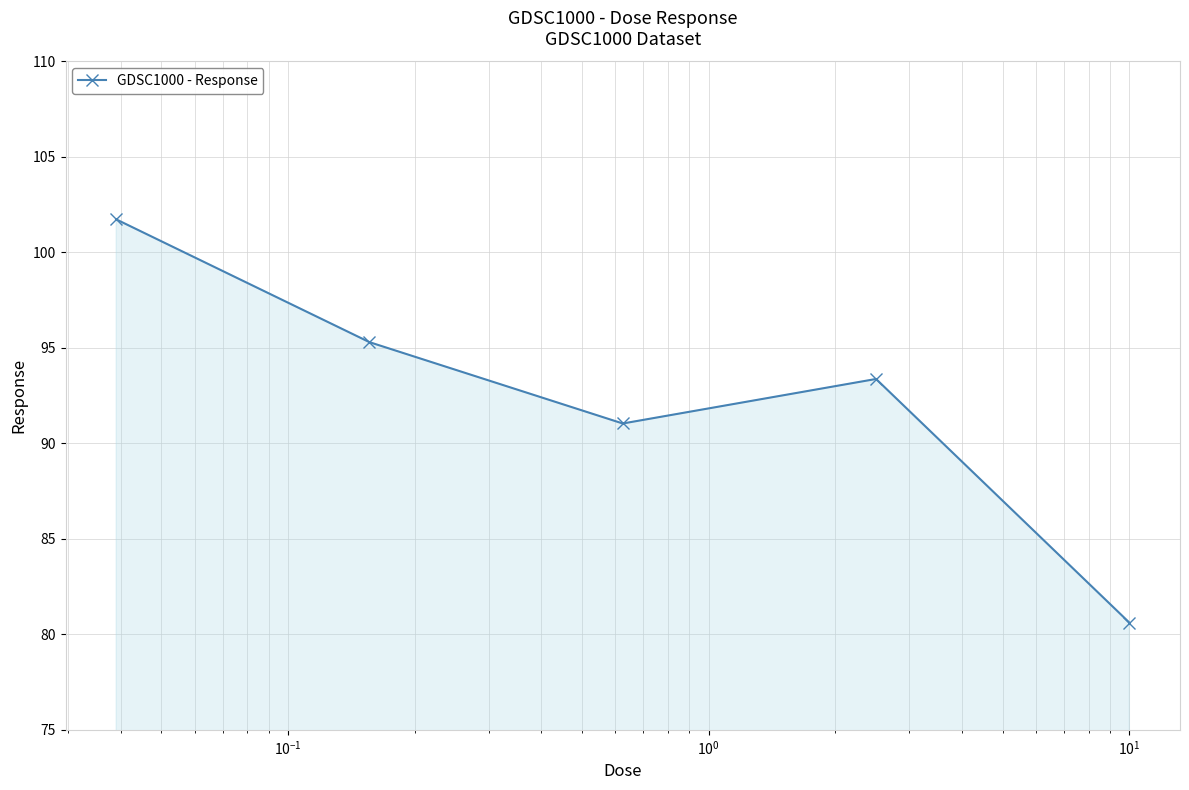

How many data points are above 93?

3